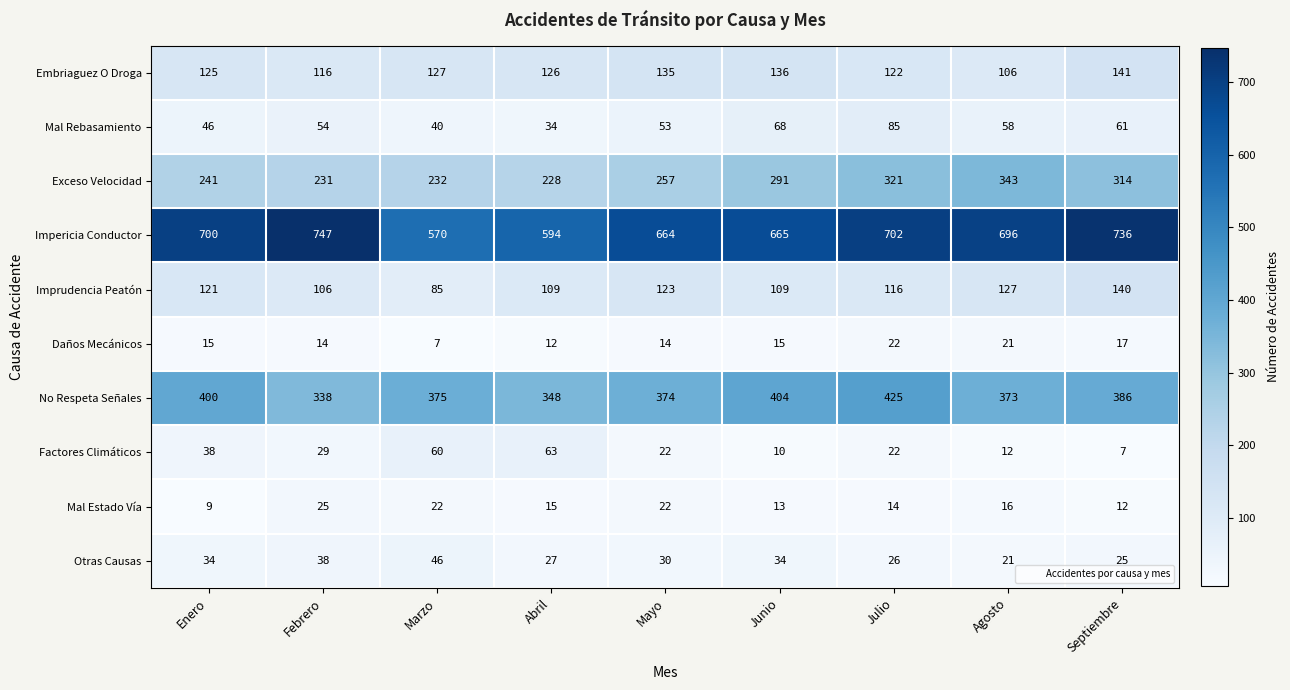

Where is Impericia Conductor nearest to the value 658?

Mayo